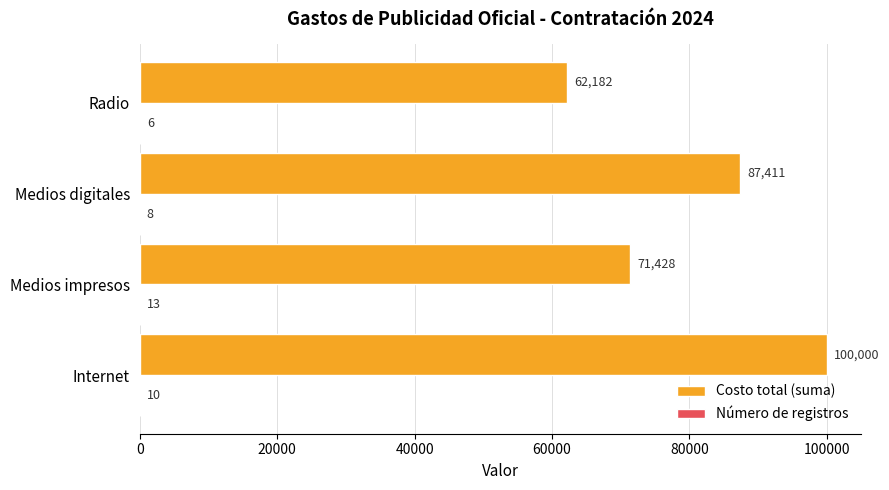

Which series changed the most between Internet and Medios digitales?

Costo total (suma)